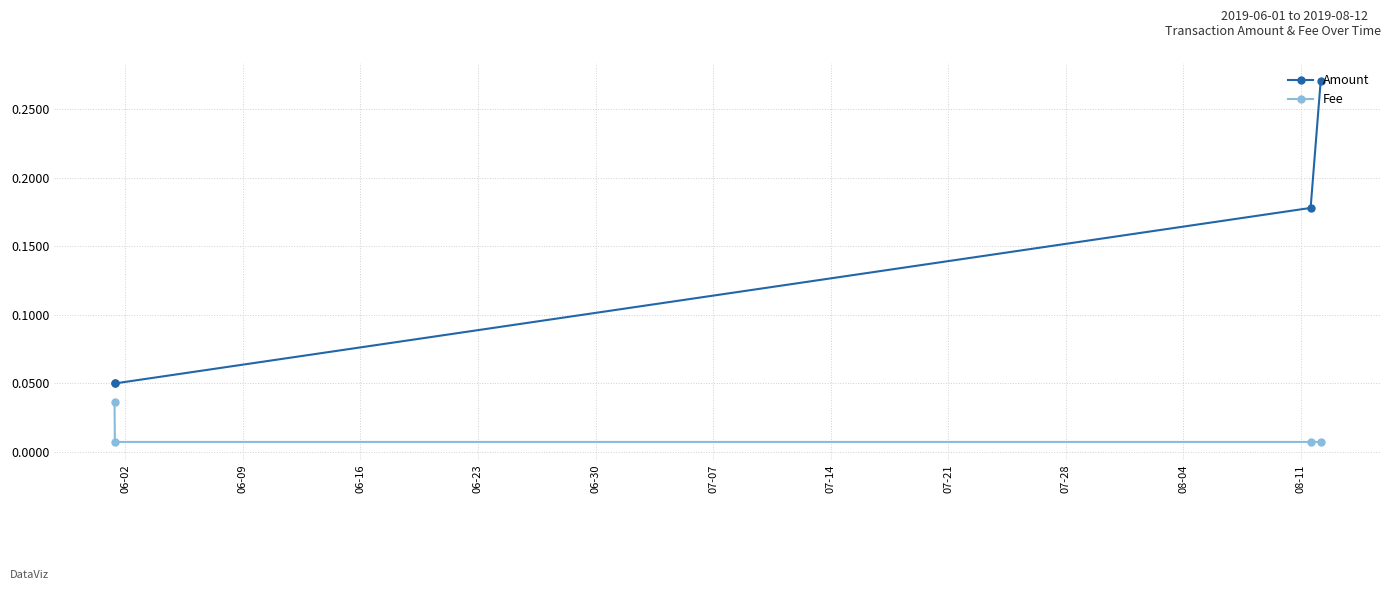

What is the sum of all Amount values?

0.5